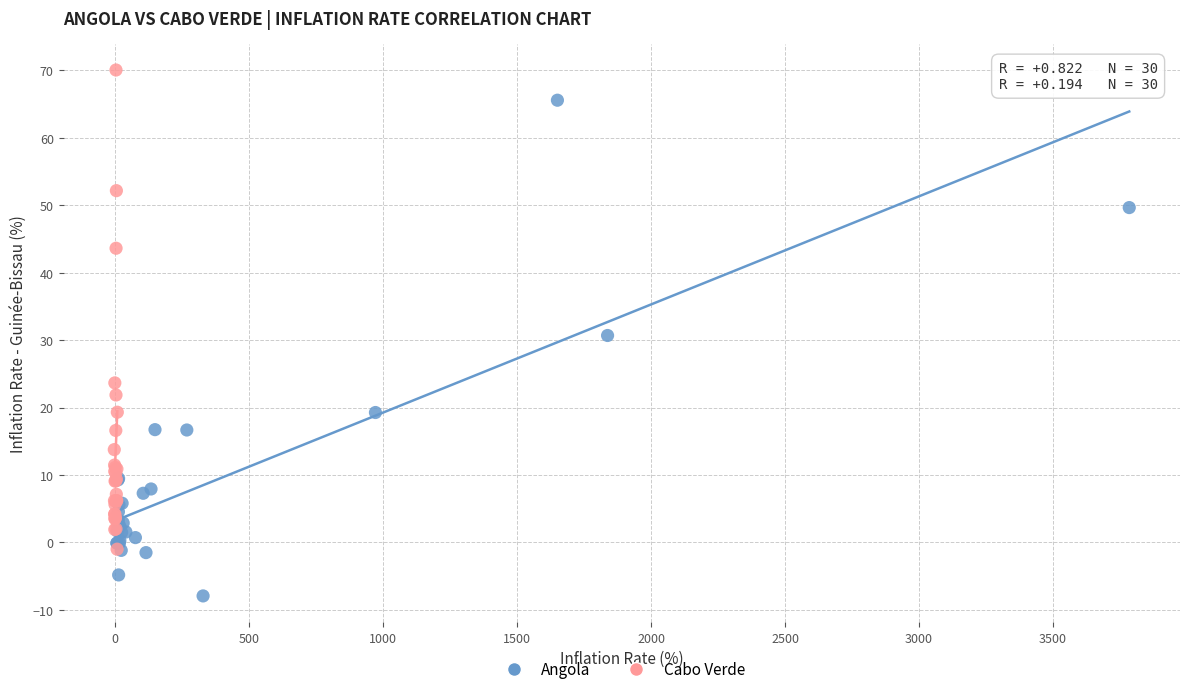

Which series reaches the minimum Y coordinate?

Angola